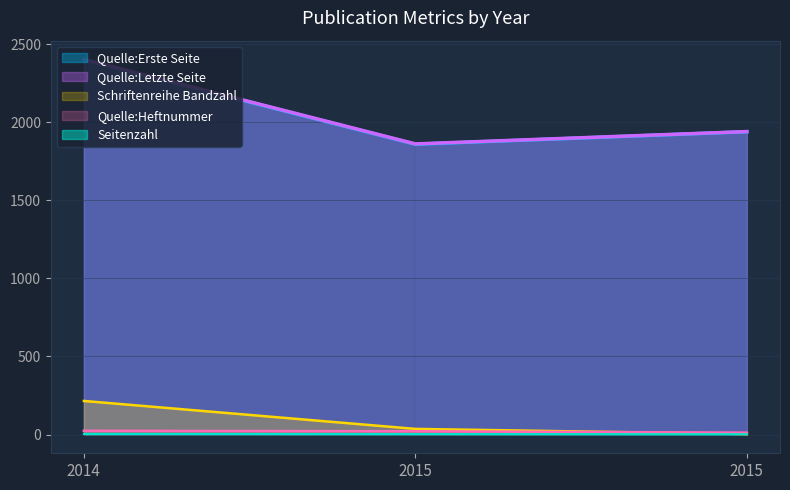

Reading right to left, list all the values displayed in this chart.

Seitenzahl: 2	3	4
Schriftenreihe Bandzahl: 3	36	215
Quelle:Heftnummer: 12	21	24
Quelle:Erste Seite: 1939	1859	2399
Quelle:Letzte Seite: 1940	1861	2402